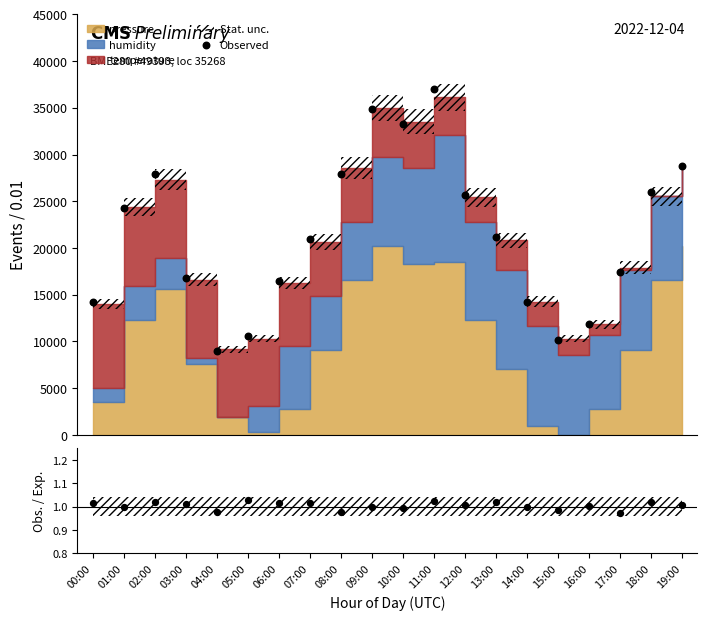

What is the ratio of the value at 11:00 to the value at 05:00?

3.5